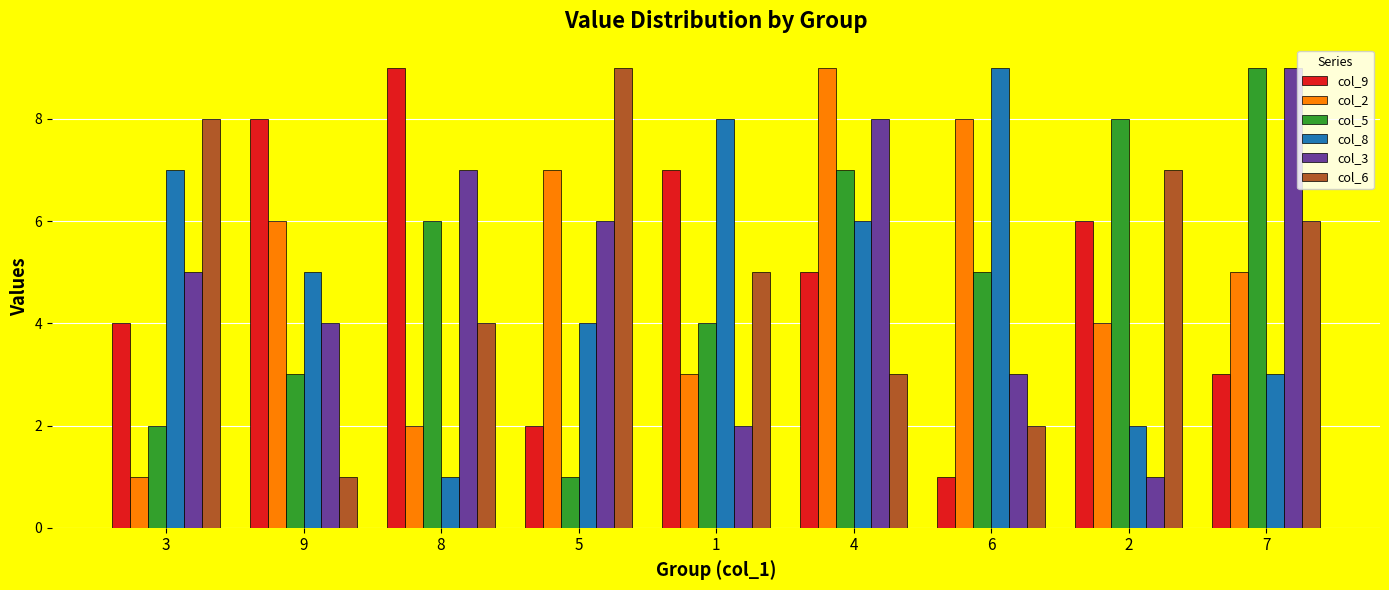

What value does the col_2 series have at 4?

9